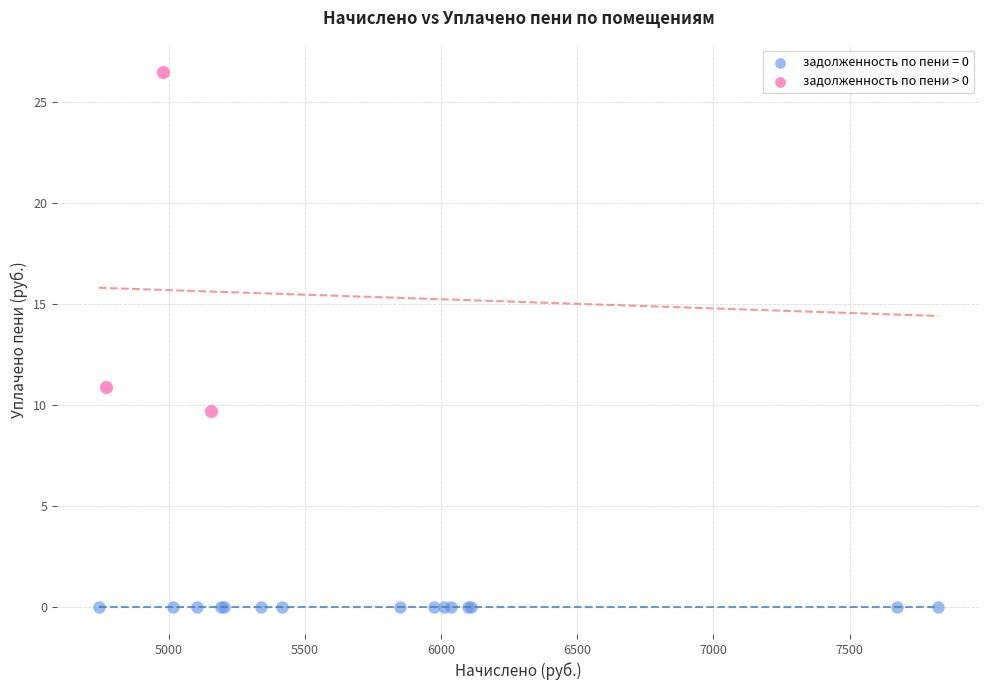

Which series contains the highest Y value?

задолженность по пени > 0